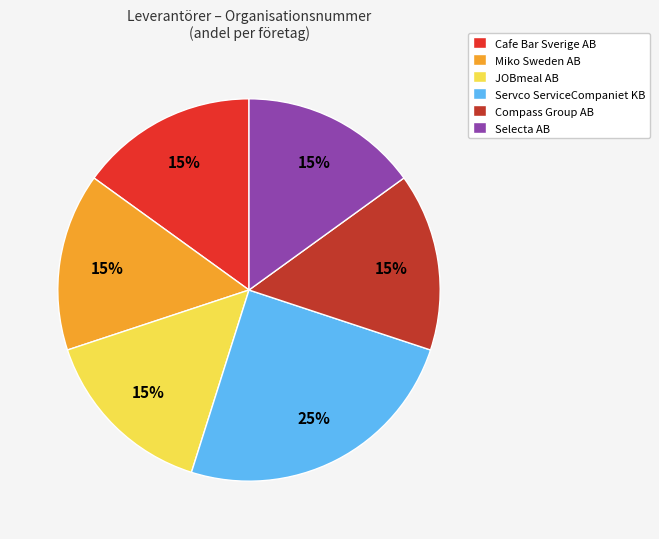

Approximately how many times larger is the value at Selecta AB compared to Miko Sweden AB?

1.0